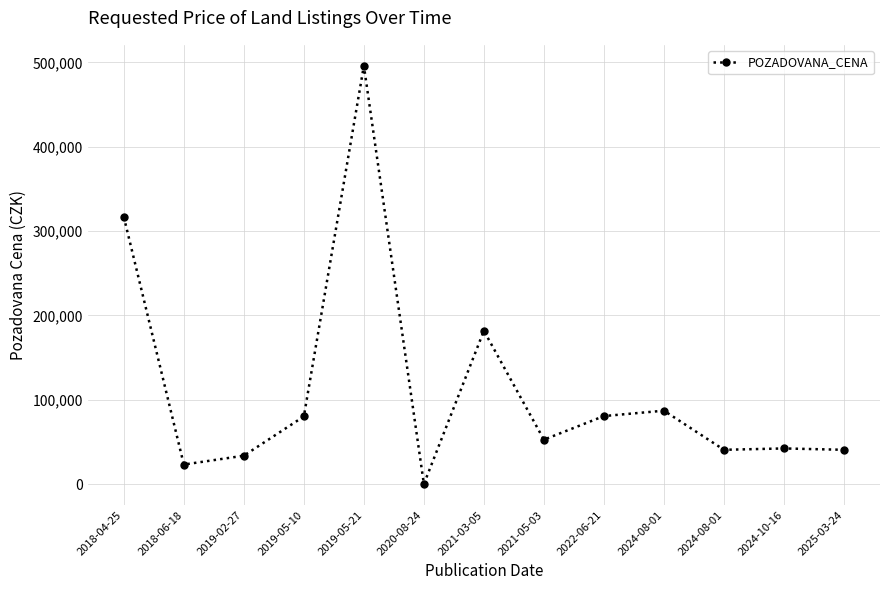

List the labels in order of value, largest first.

2019-05-21, 2018-04-25, 2021-03-05, 2024-08-01, 2022-06-21, 2019-05-10, 2021-05-03, 2024-10-16, 2024-08-01, 2025-03-24, 2019-02-27, 2018-06-18, 2020-08-24